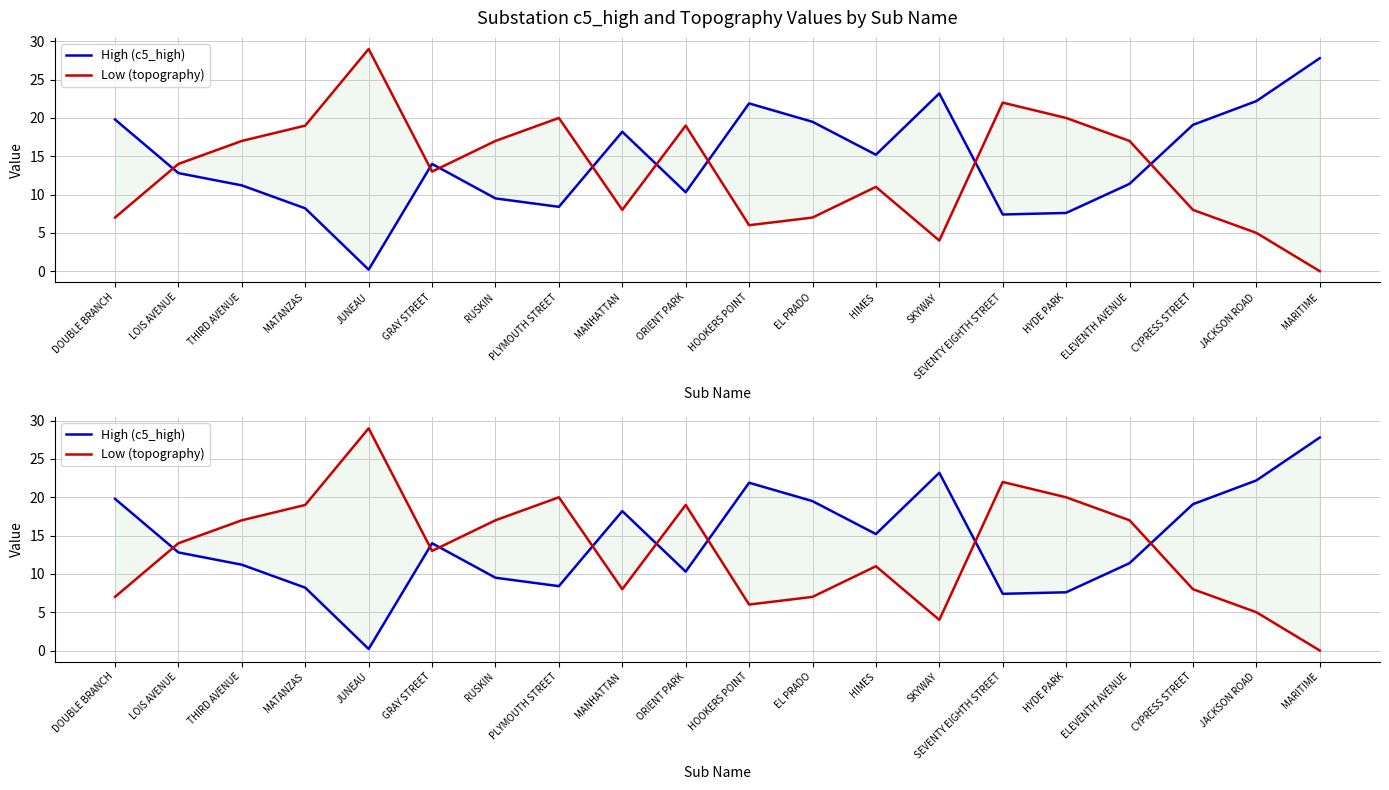

Rank the series at LOIS AVENUE from highest to lowest value.

Low (topography), High (c5_high)